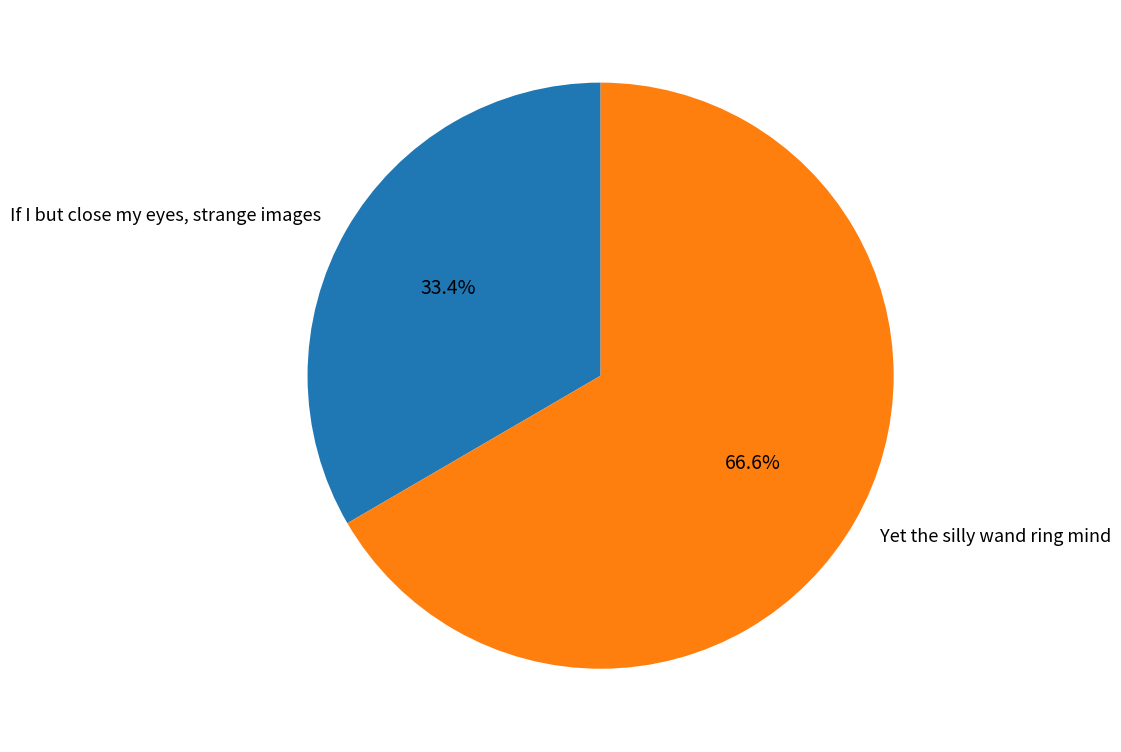

What portion of the pie excludes If I but close my eyes, strange images?

66.6%